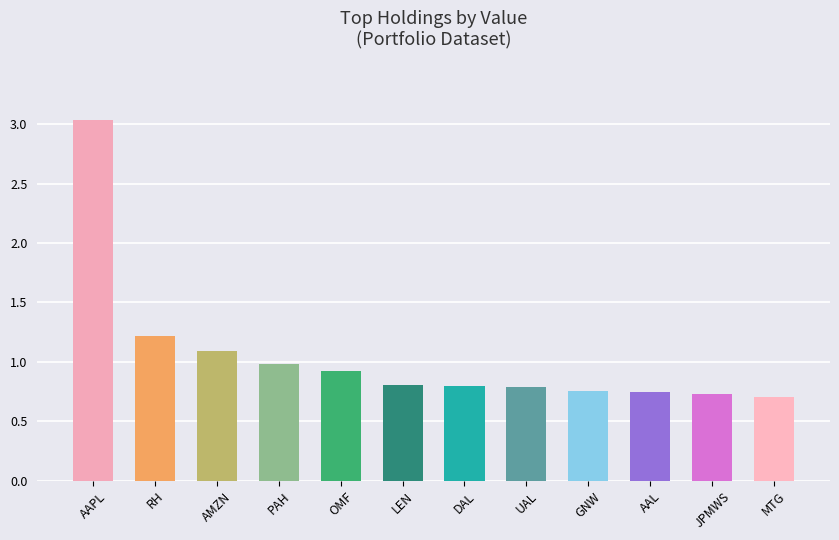

What is the change in value from AAPL to DAL?

-2.2